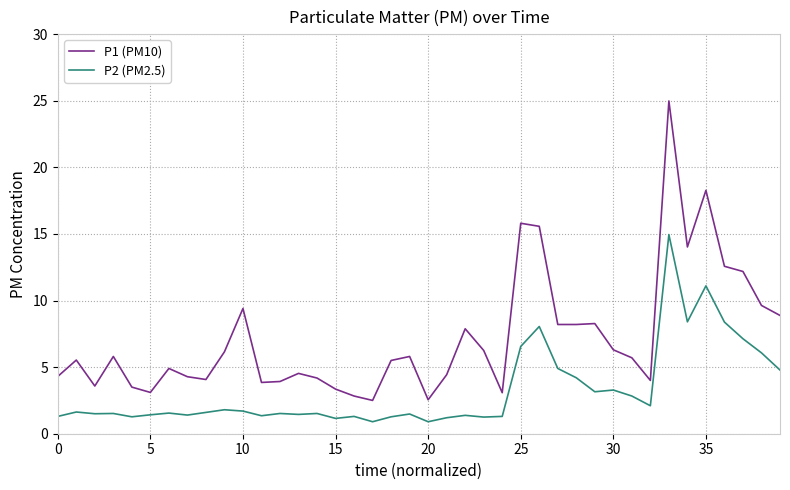

Which series has the largest range (max minus min)?

P1 (PM10)